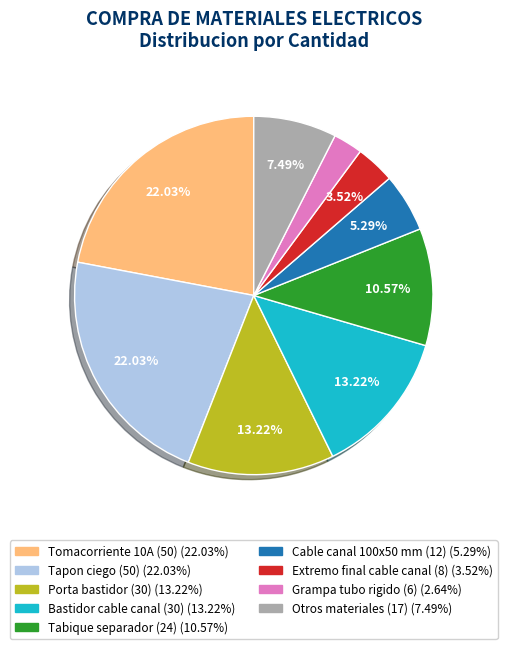

Is there a majority slice in this chart?

No